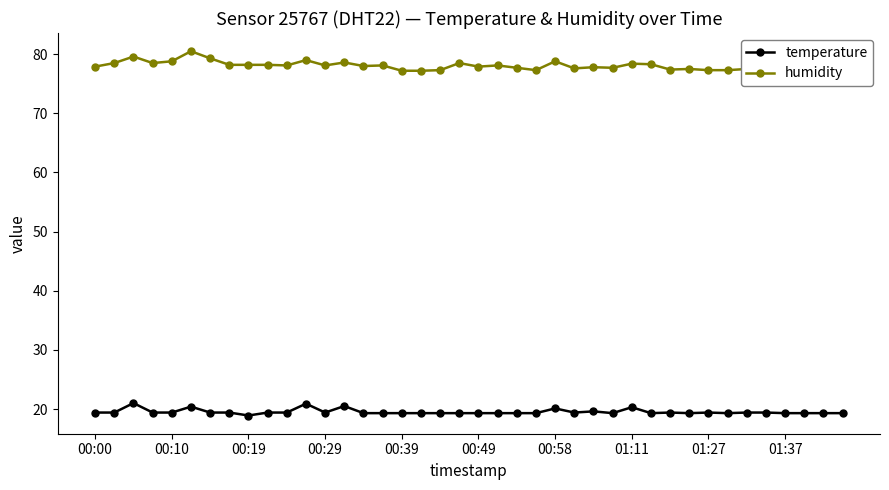

What is the minimum value for temperature?

18.9